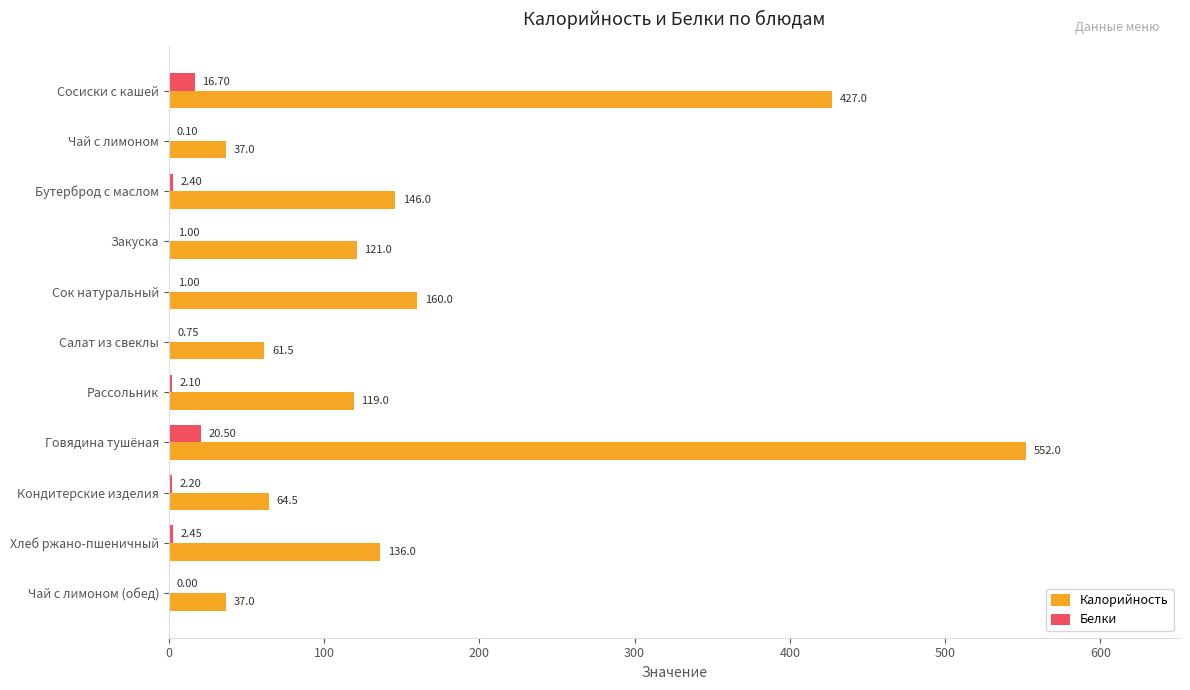

Which series has the largest total across all categories?

Калорийность